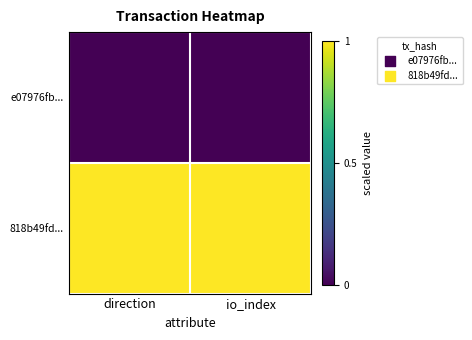

At which category is the sum across all series the highest?

direction